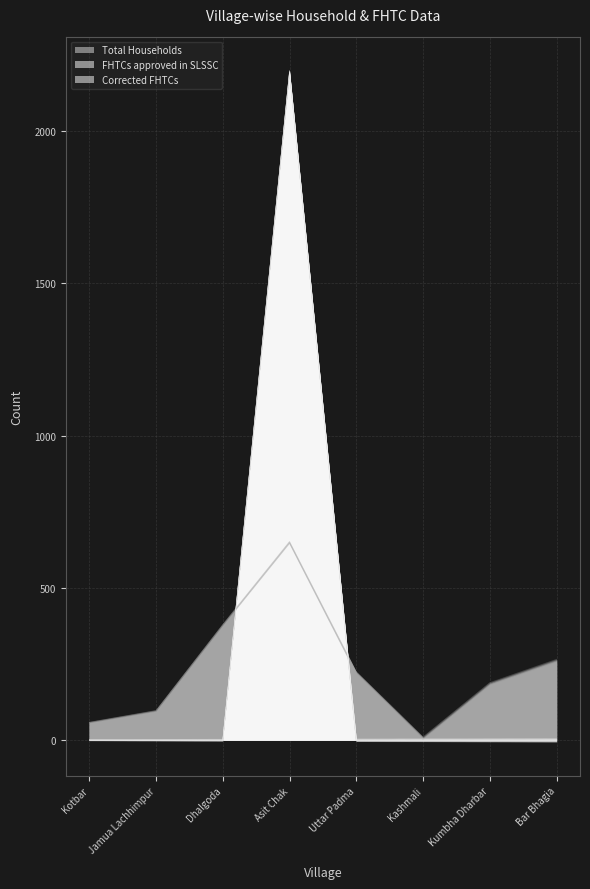

Which series has the largest total across all categories?

FHTCs approved in SLSSC